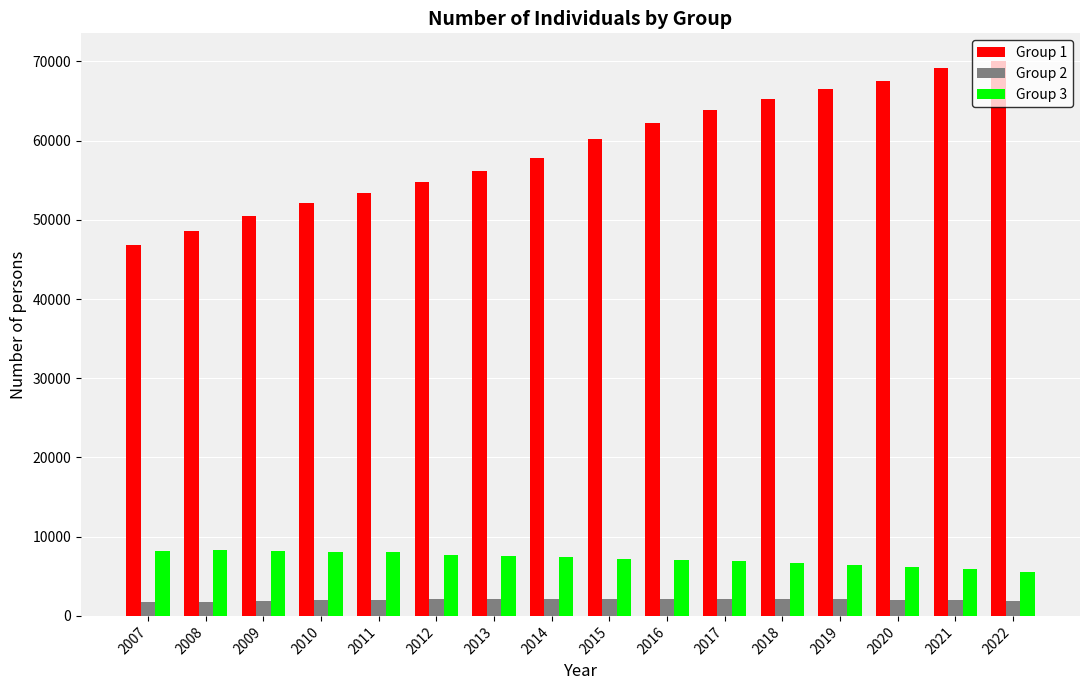

What is the sum of the Group 3 values at 2015 and 2016?

14273